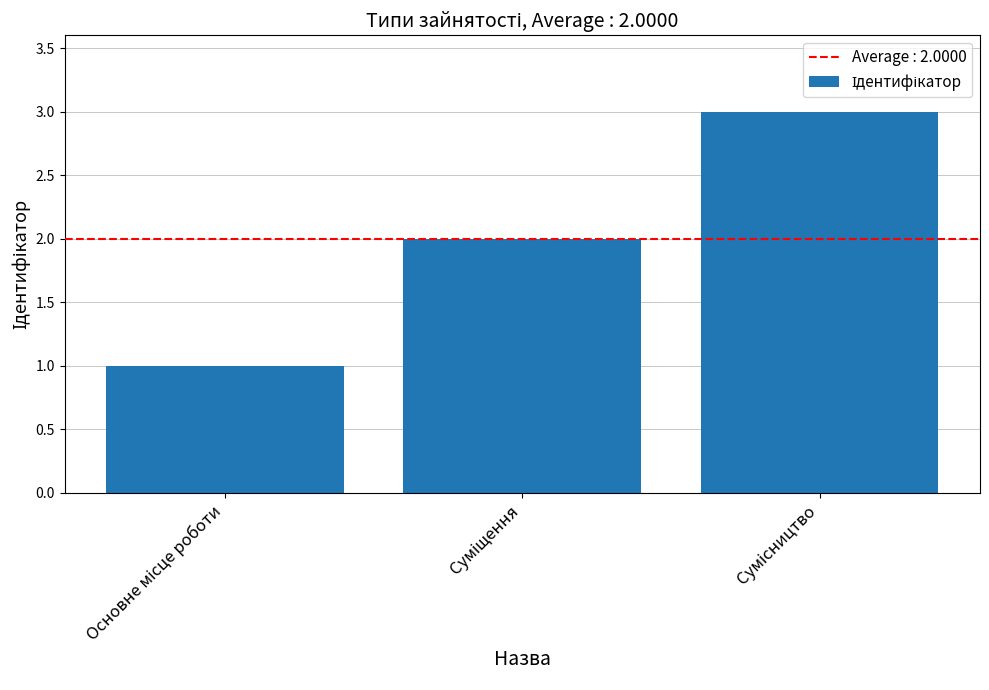

What is the value of the 3rd bar from the left?

3